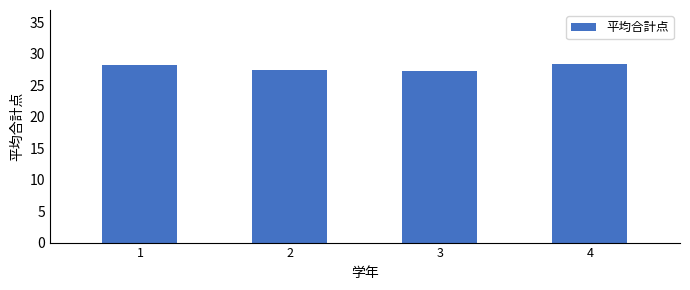

What is the minimum value shown in the chart?

27.3